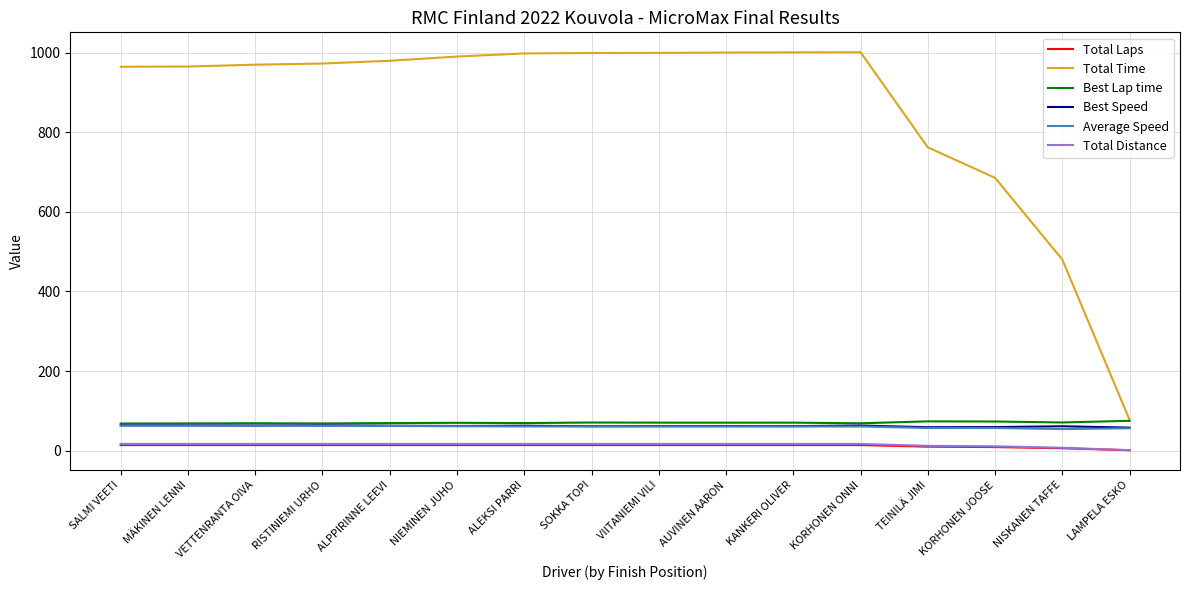

What is the minimum value shown in the chart?

1.0